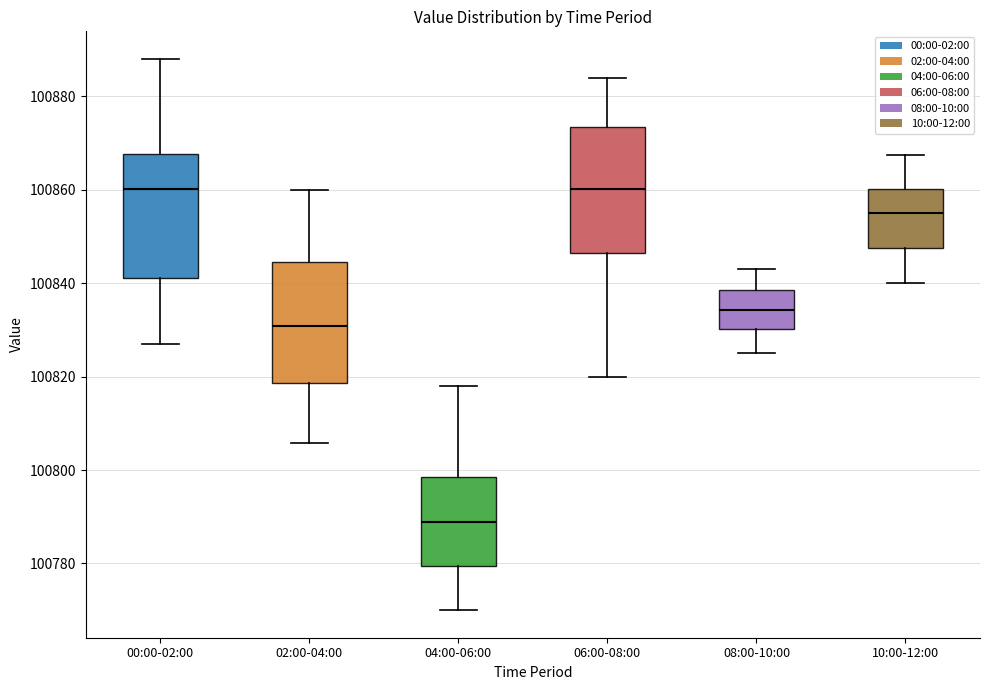

Where does the median line of the box for 06:00-08:00 sit on the y-axis? The values are not printed on the chart, so give them approximately, as read against the axis.

100860